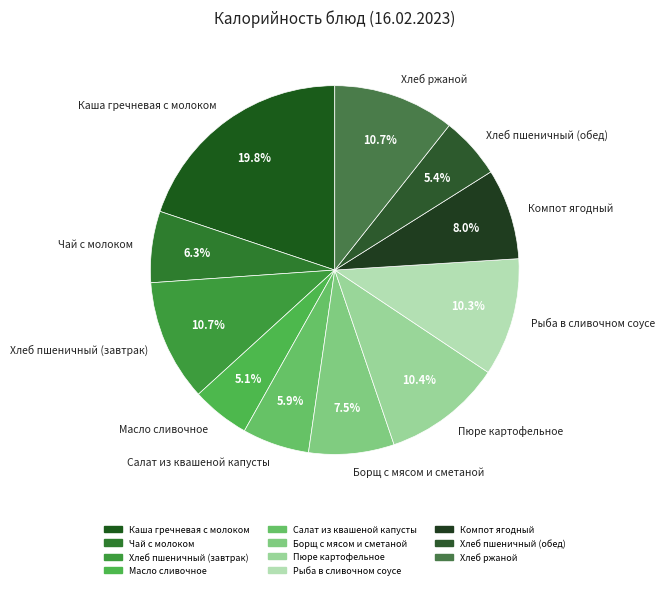

Do Компот ягодный and Хлеб пшеничный (завтрак) together represent more than half of the pie?

No